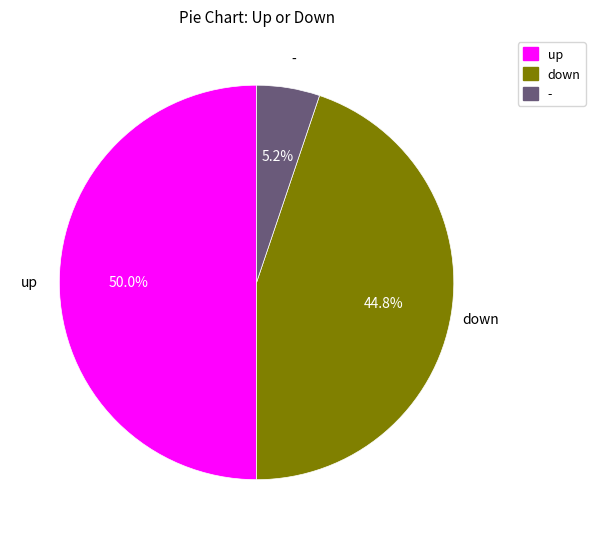

To the nearest percent, what portion does down represent?

45%